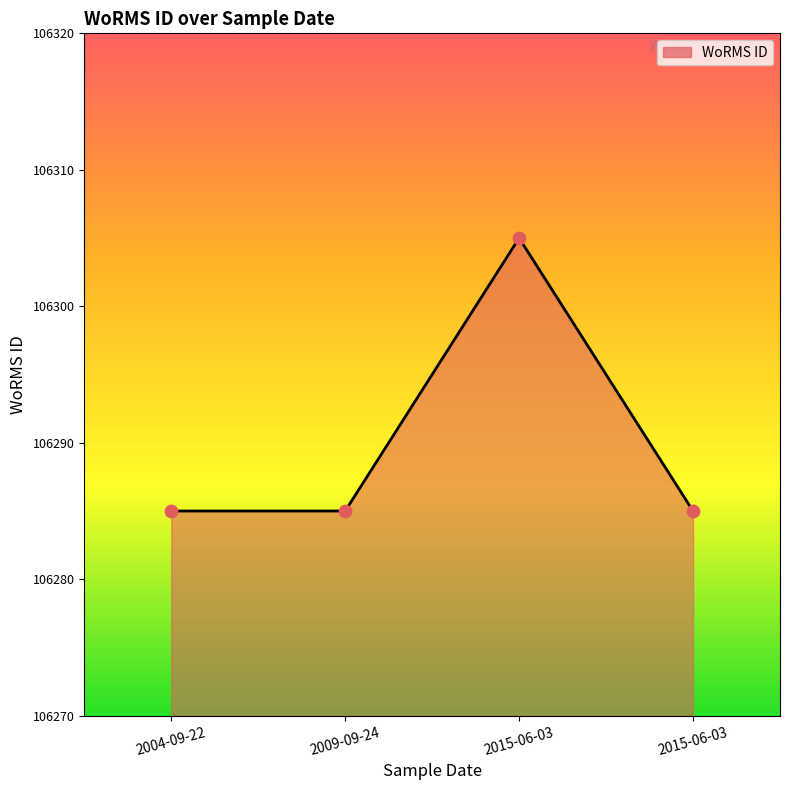

Between 2015-06-03 and 2015-06-03, which is larger?

2015-06-03